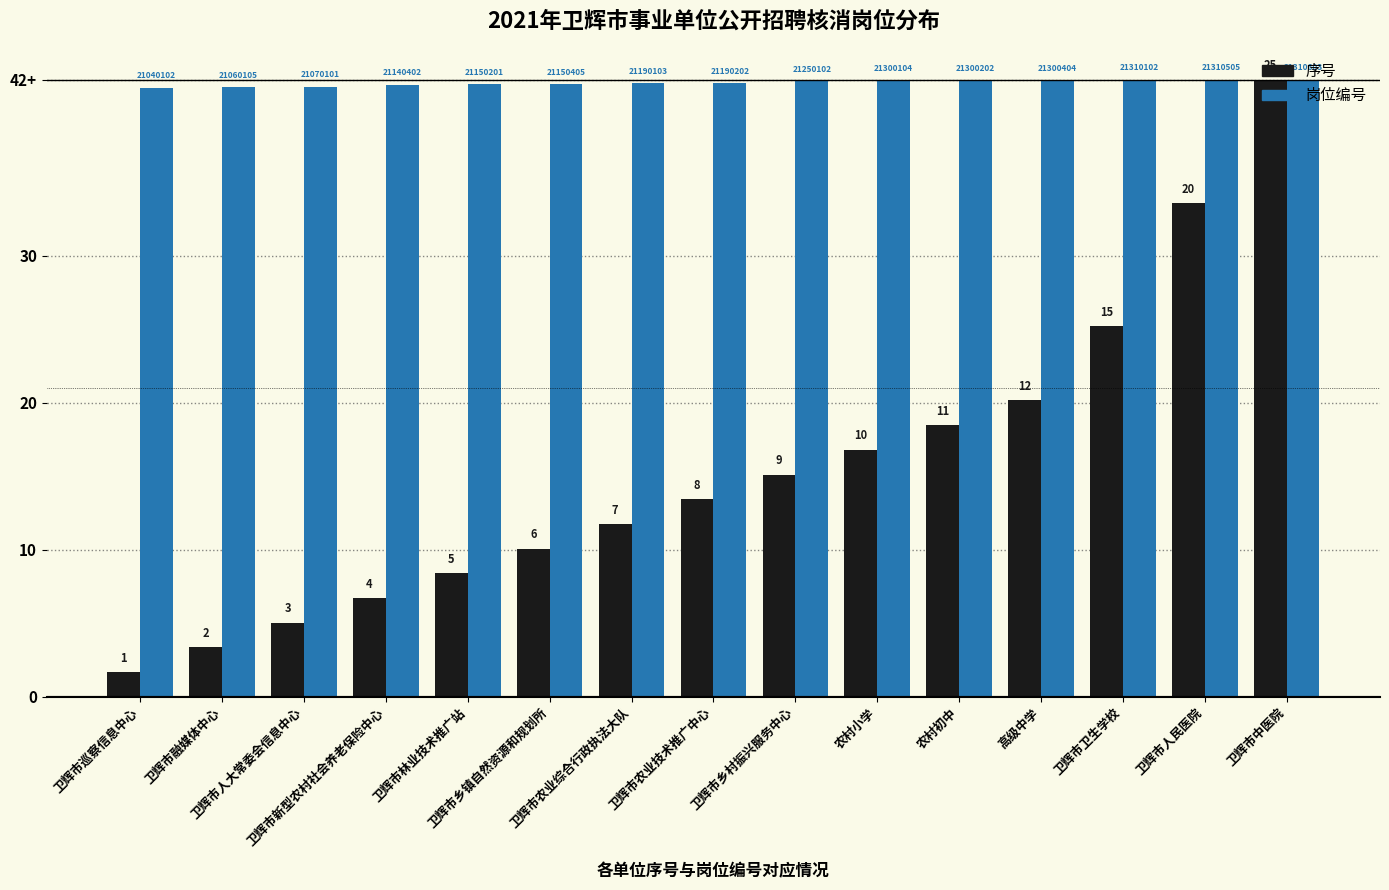

What is the difference between the 序号 values at 卫辉市中医院 and 卫辉市乡镇自然资源和规划所?

31.9